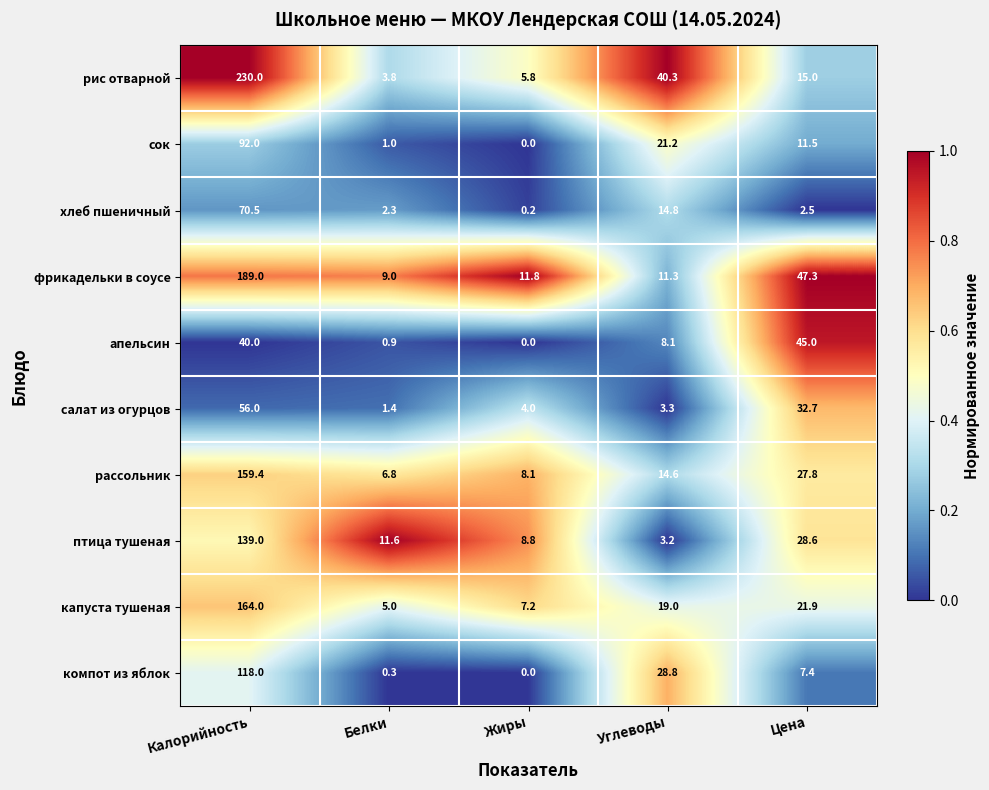

Between Калорийность and Цена, which series saw the biggest shift?

рис отварной